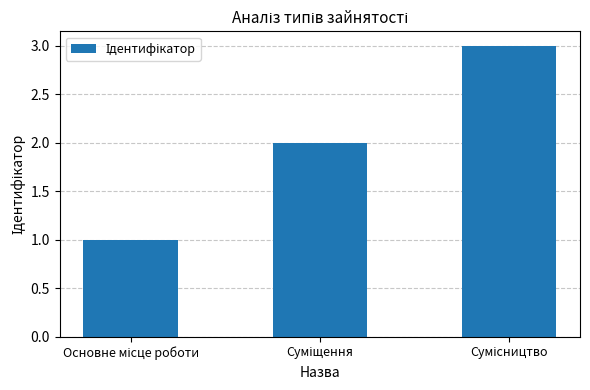

What is the sum of all values?

6